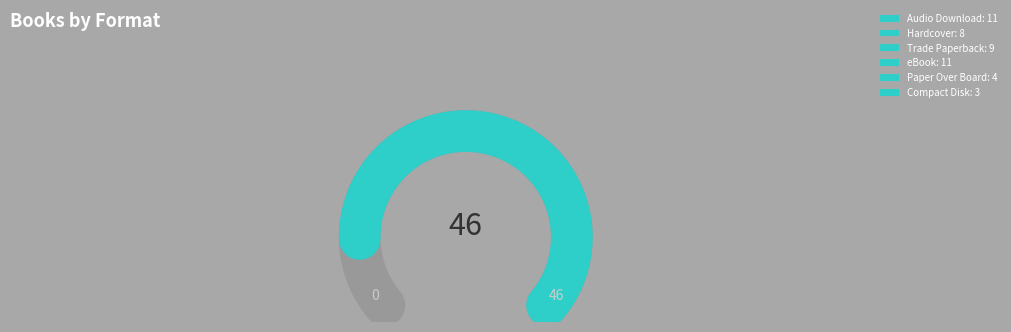

Does Compact Disk represent more than half of the total?

No